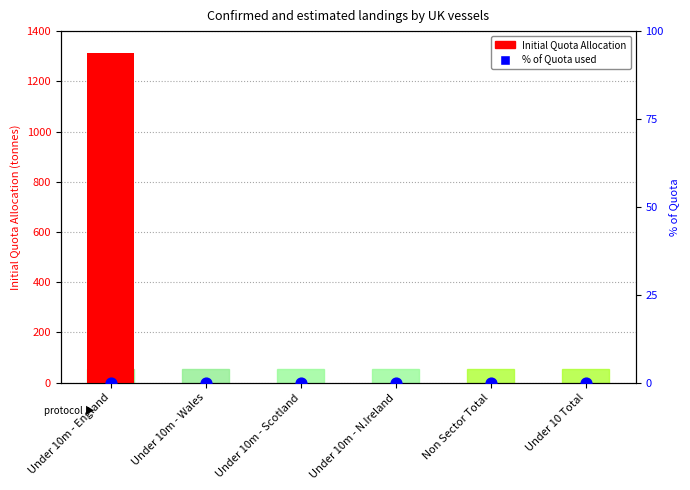

At how many categories does at least one series exceed 102?

1